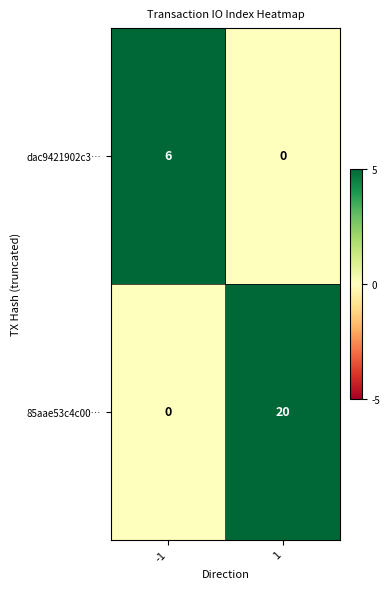

At which category is the sum across all series the highest?

1